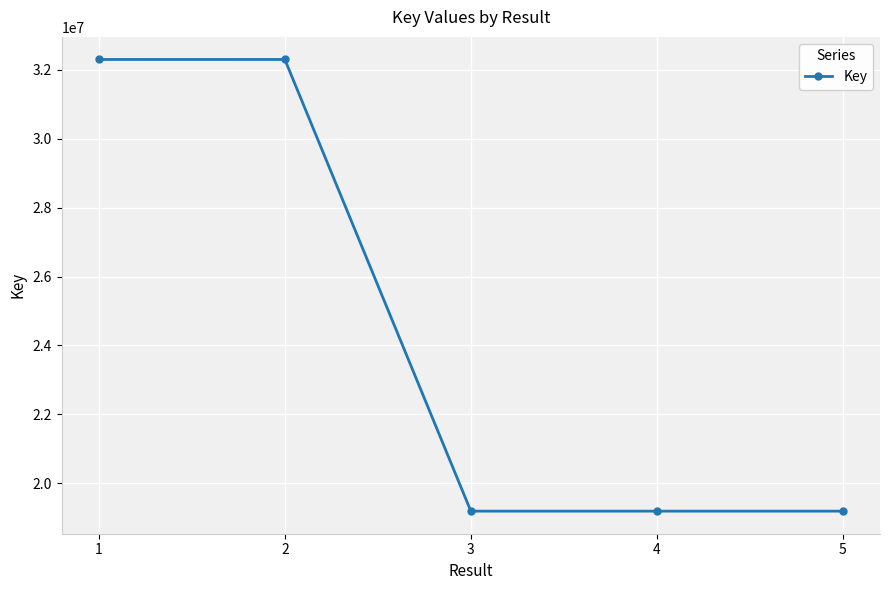

What is the value of the 5th point from the left?

19190462